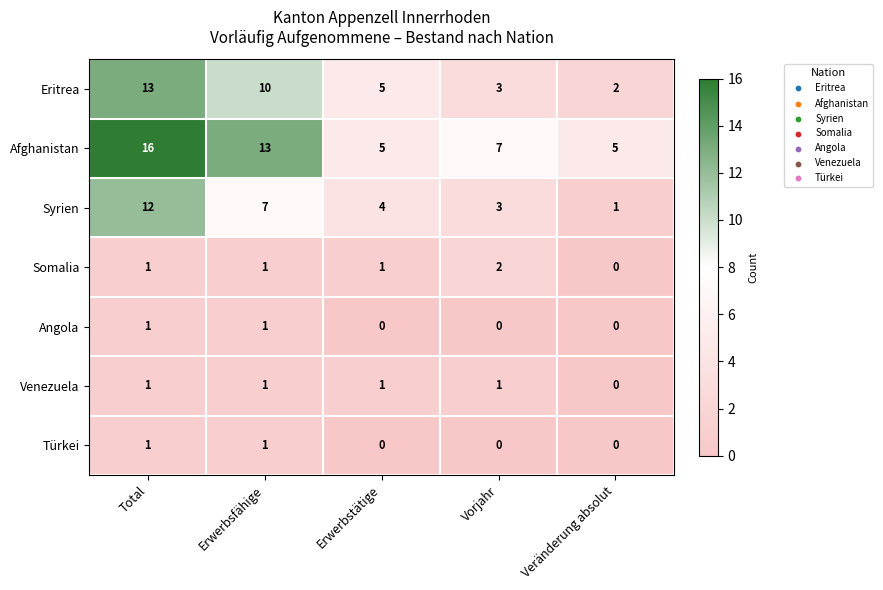

Which series changed the most between Erwerbsfähige and Vorjahr?

Eritrea